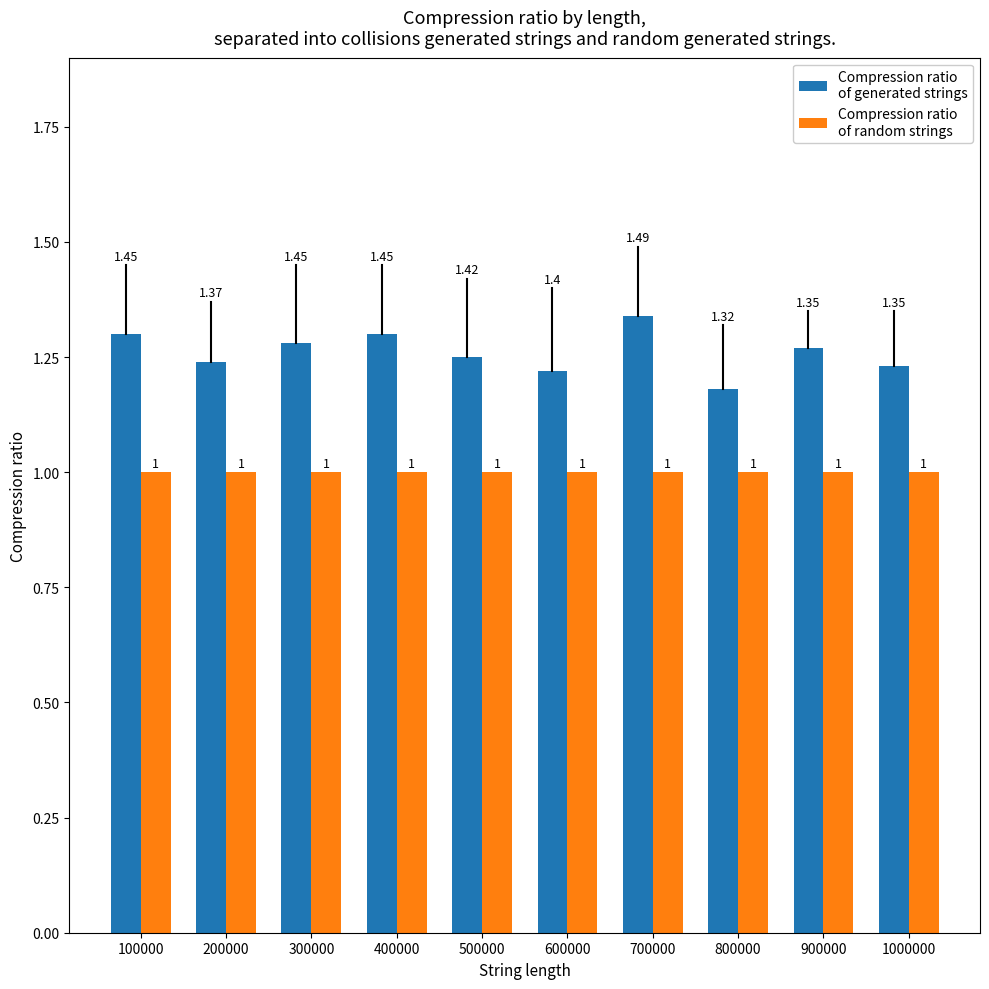

How many data points does each series have?

10